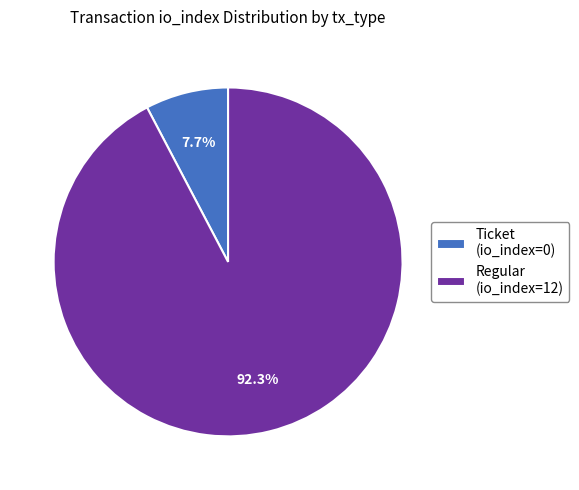

Between Ticket (io_index=0) and Regular (io_index=12), which is larger?

Regular (io_index=12)